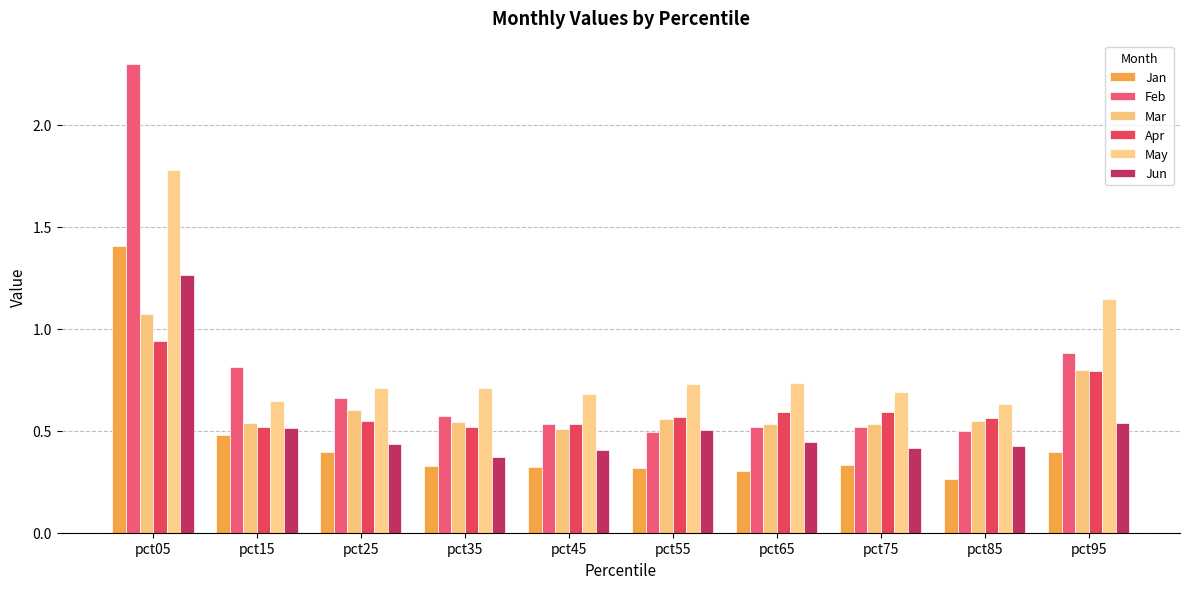

At which label does Mar reach its minimum?

pct45